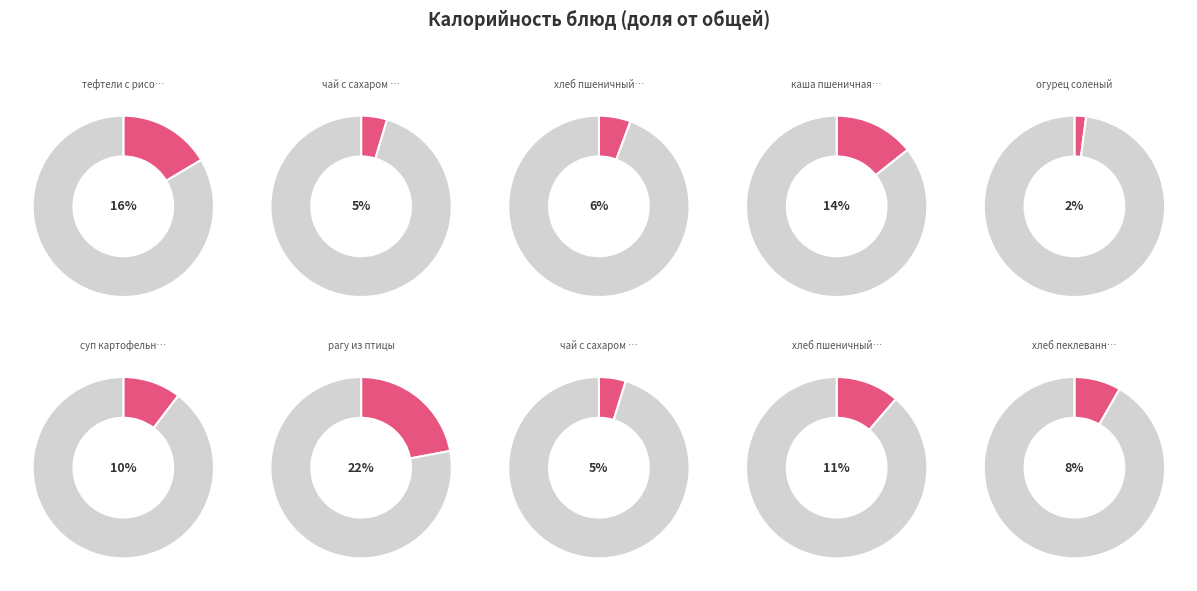

True or false: хлеб пшеничный (обед) accounts for 11% of the total.

True